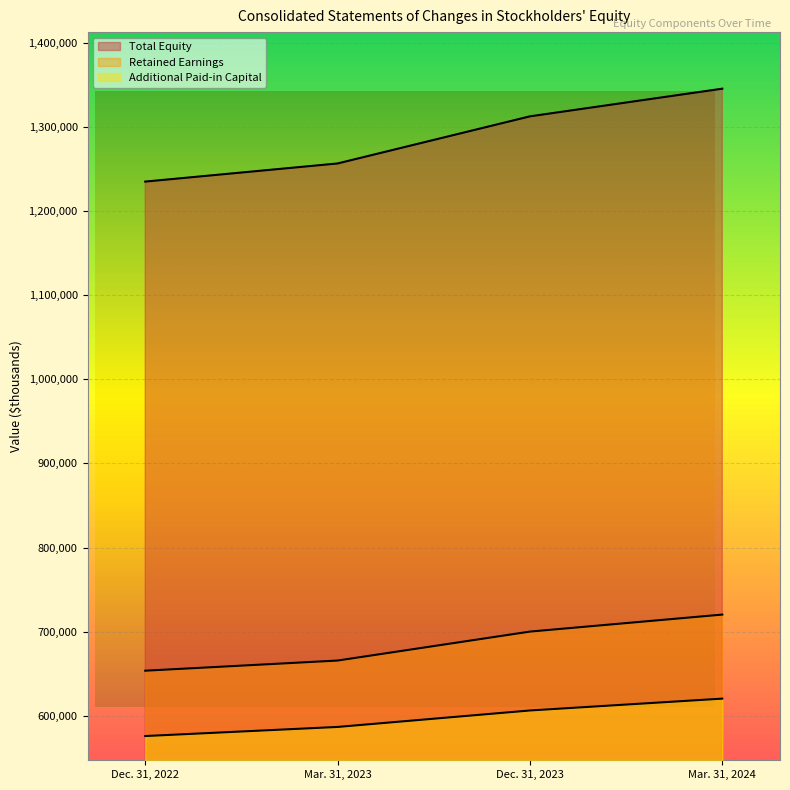

The Retained Earnings series shows 665561 at Mar. 31, 2023. True or false?

True